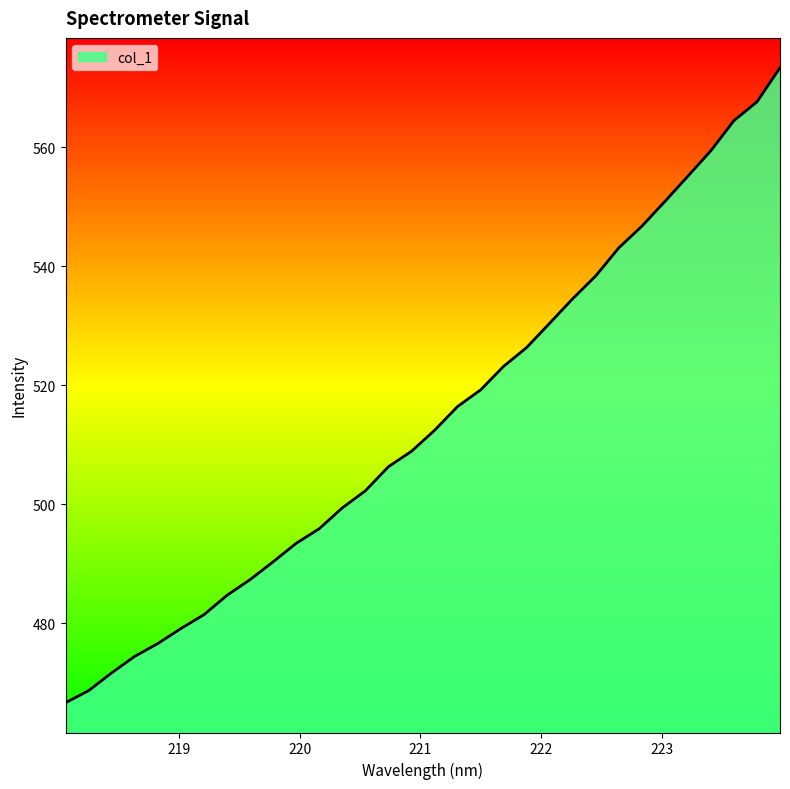

What is the difference between the maximum and minimum values?

106.6